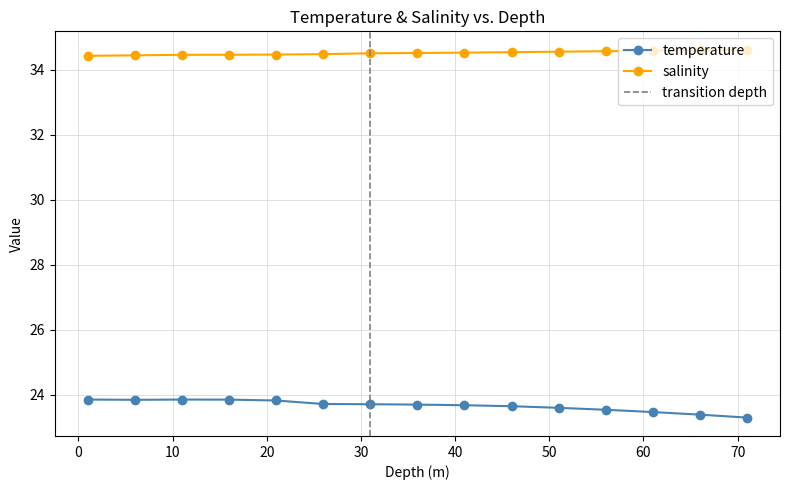

What is the smallest value displayed?

23.3